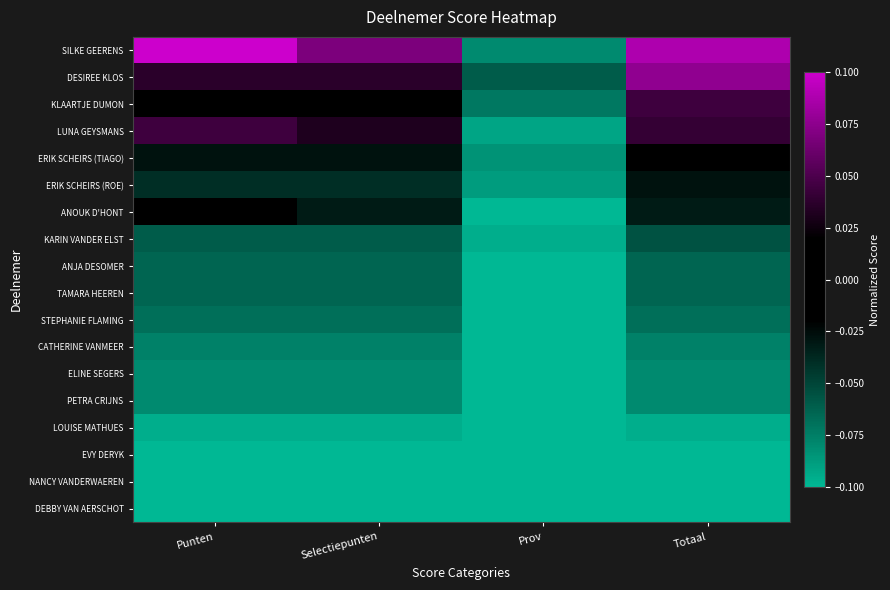

At how many categories does at least one series exceed 0?

3